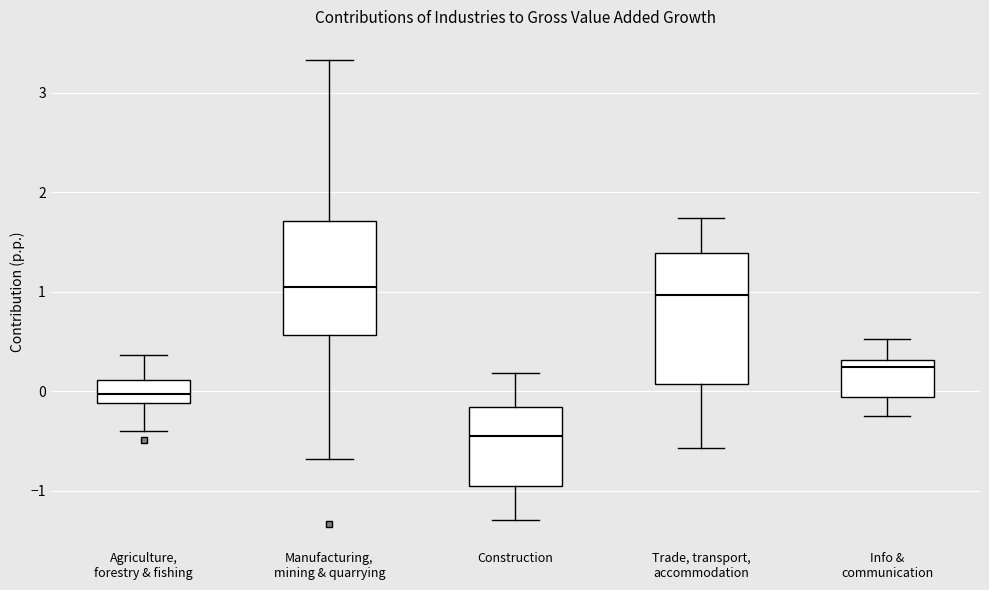

Comparing the boxes themselves (not the whiskers), which one is the tallest?

Trade, transport, accommodation